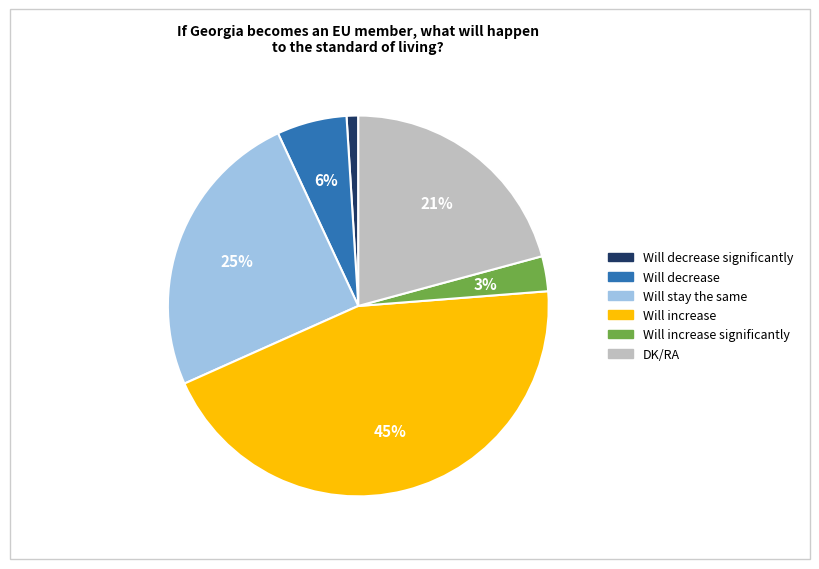

To the nearest percent, what is the average slice percentage?

17%